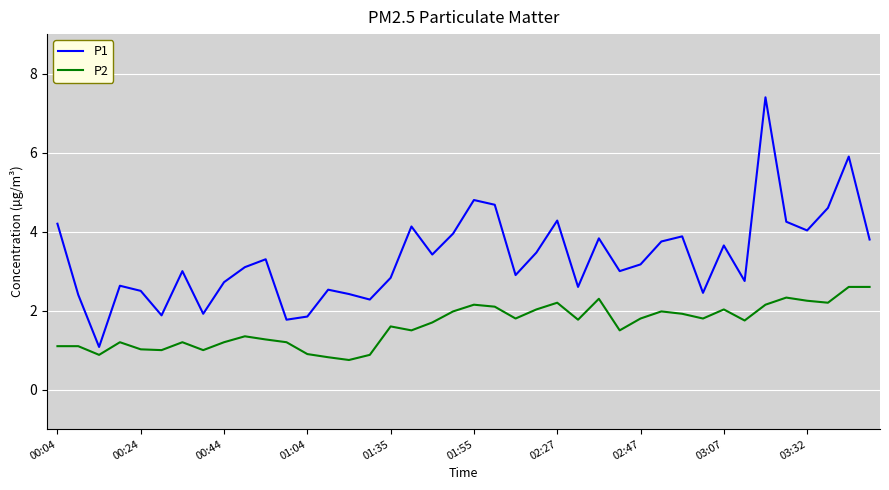

Does the chart have visible grid lines?

Yes